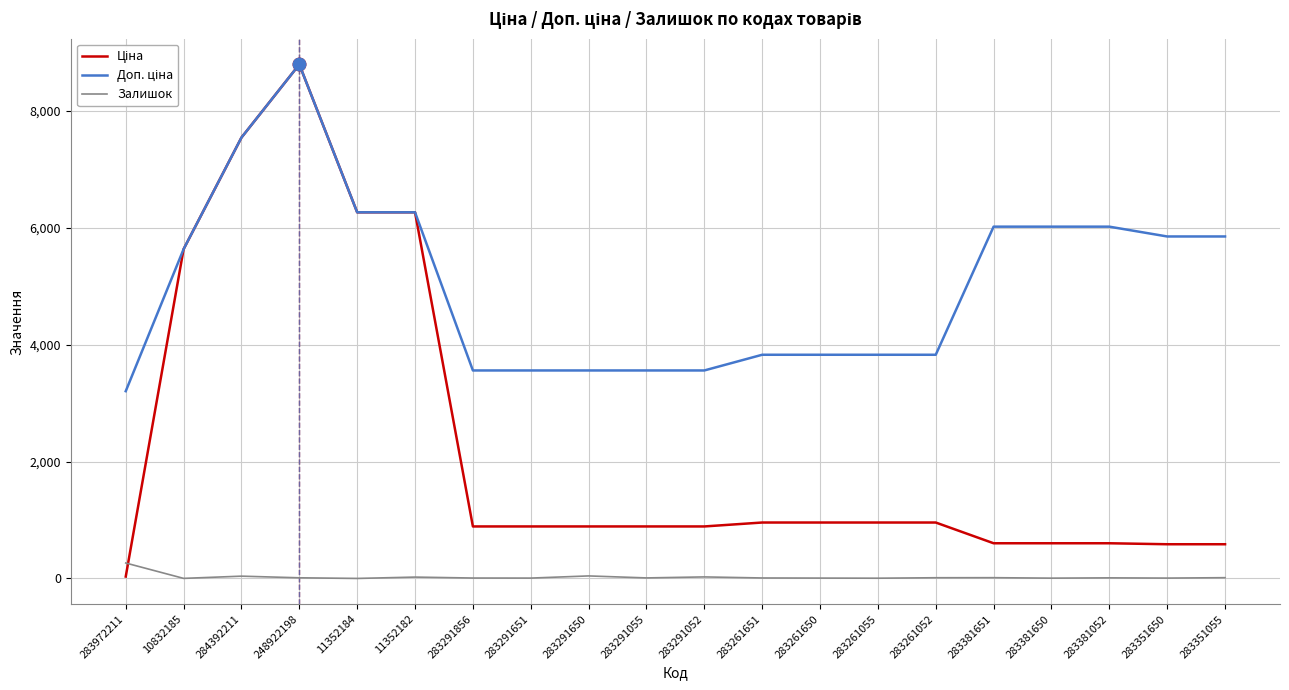

What is the difference between the highest and lowest values at 11352184?

6266.7